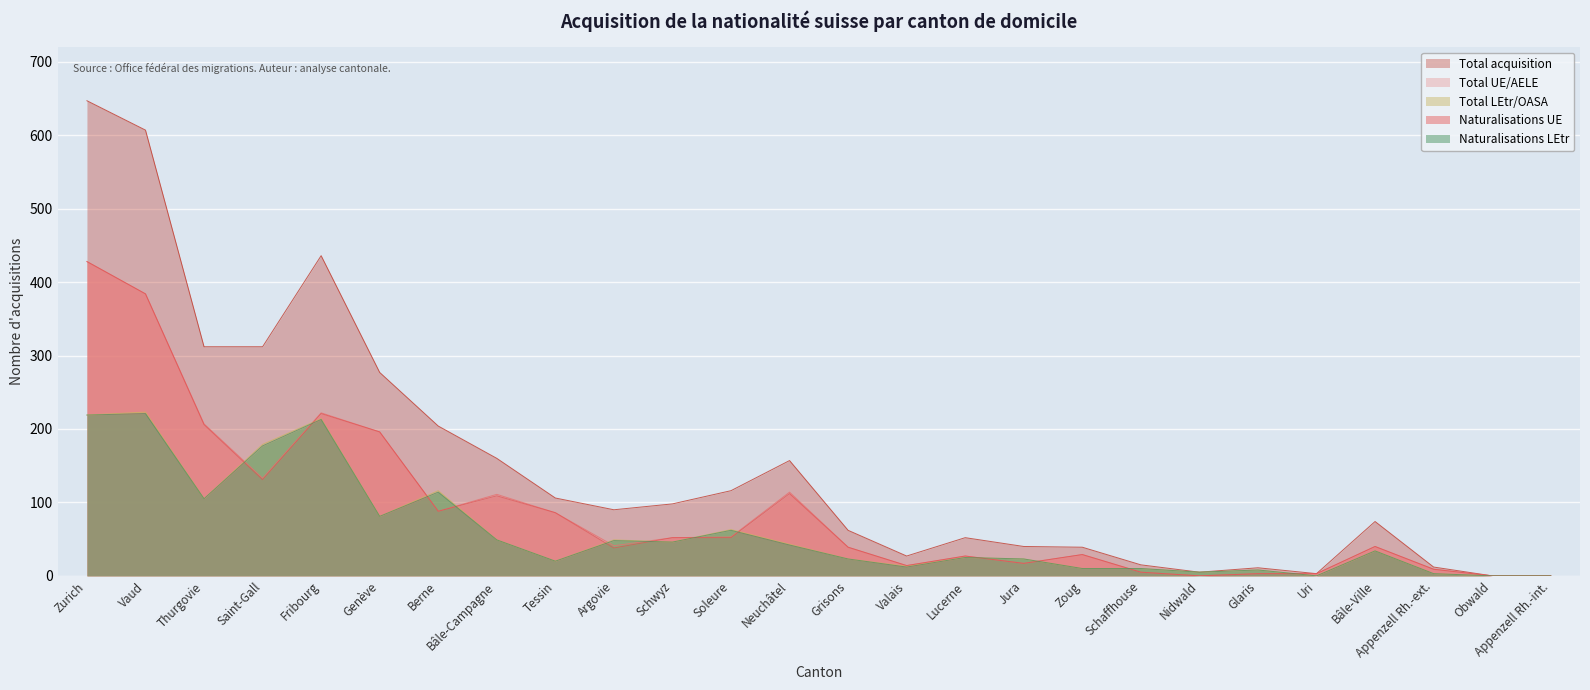

At which category does Total UE/AELE reach its first local peak?

Fribourg